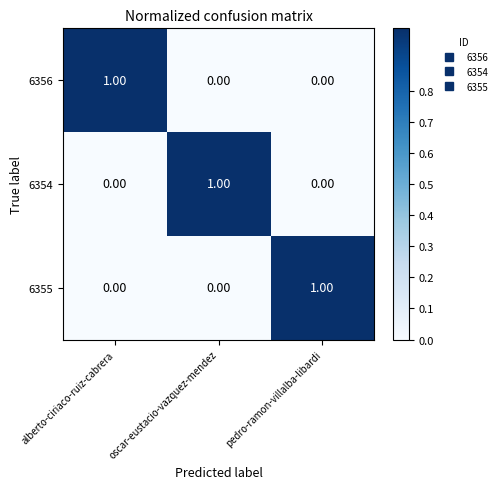

At how many categories does at least one series exceed 0?

3